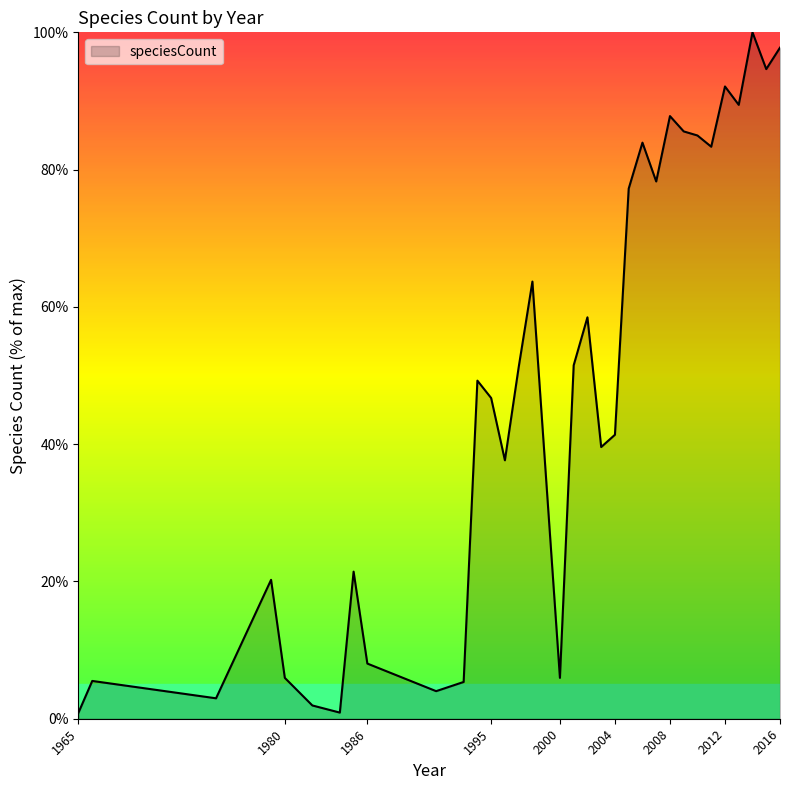

What is the greatest value displayed?

100.0